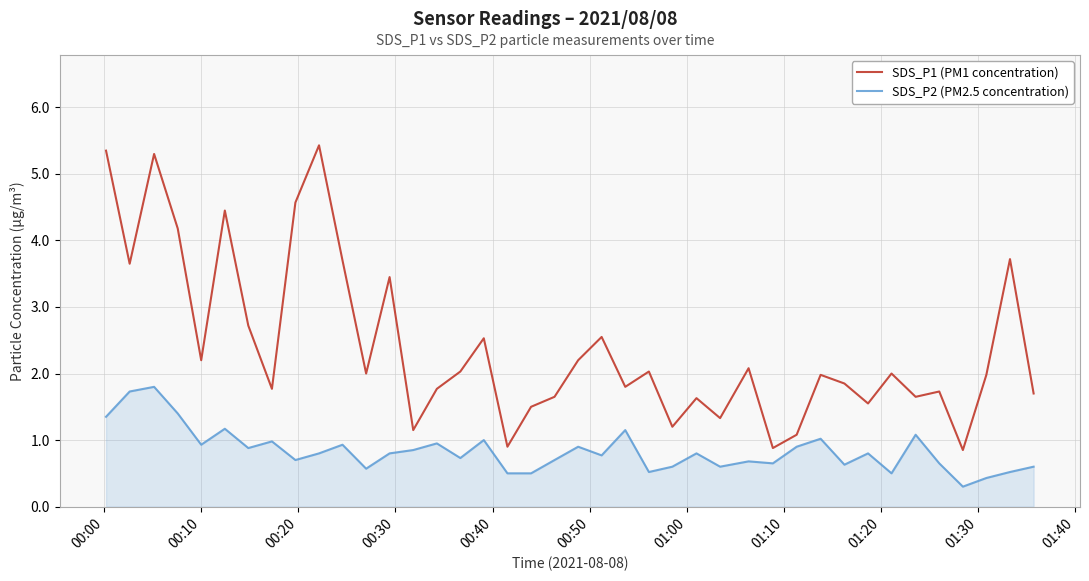

True or false: SDS_P1 (PM1 concentration) and SDS_P2 (PM2.5 concentration) cross at least once.

False